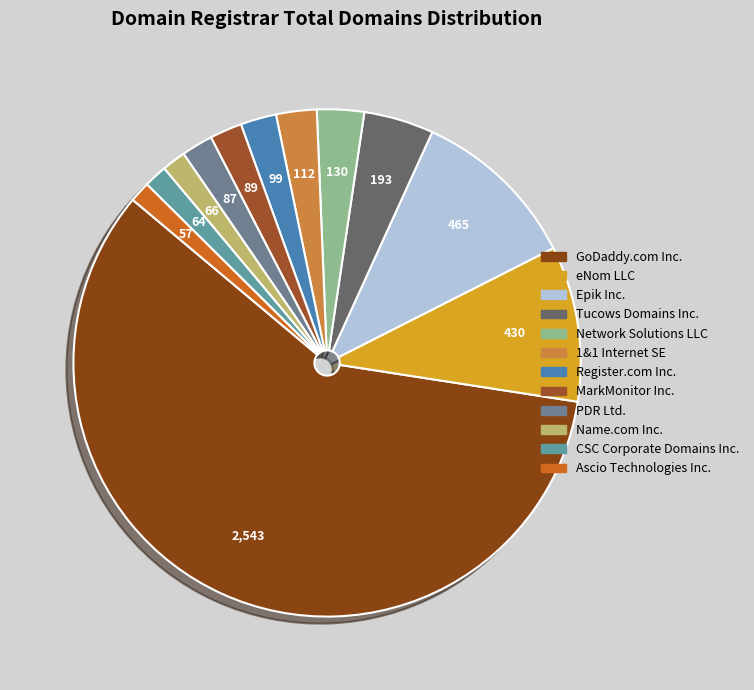

Count the number of slices in the pie.

12